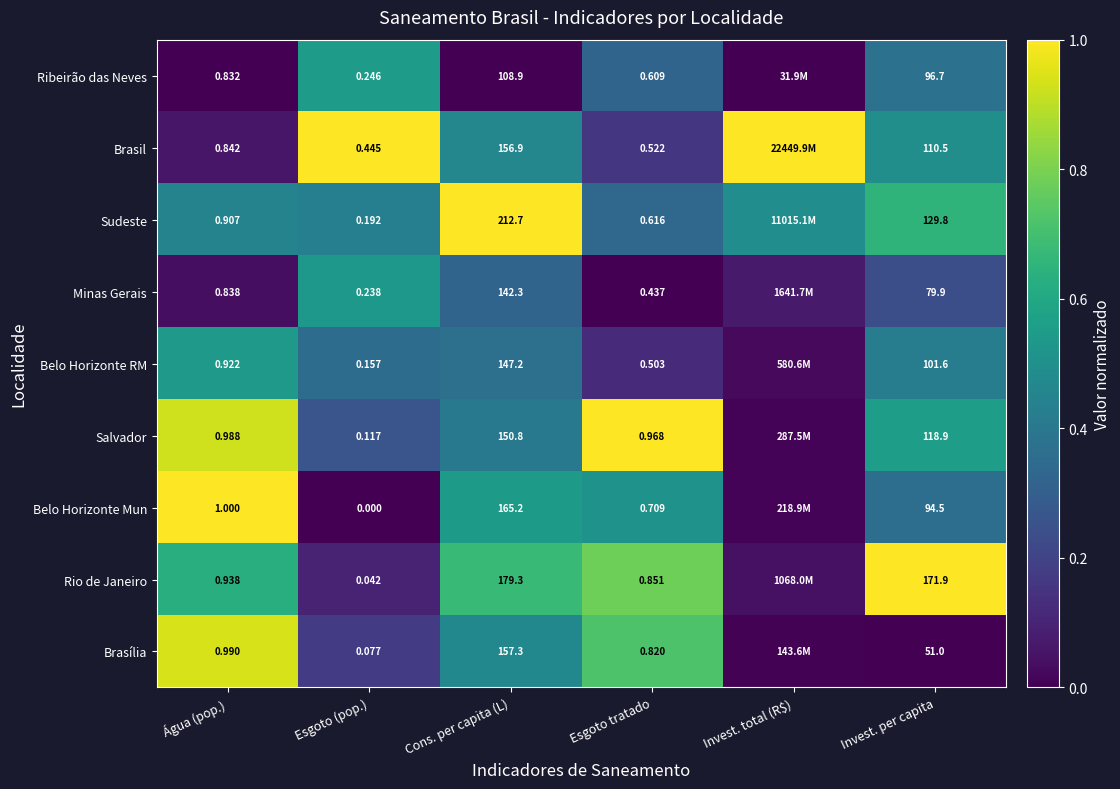

Rank the series at Água (pop.) from lowest to highest value.

Ribeirão das Neves, Minas Gerais, Brasil, Sudeste, Belo Horizonte RM, Rio de Janeiro, Salvador, Brasília, Belo Horizonte Mun